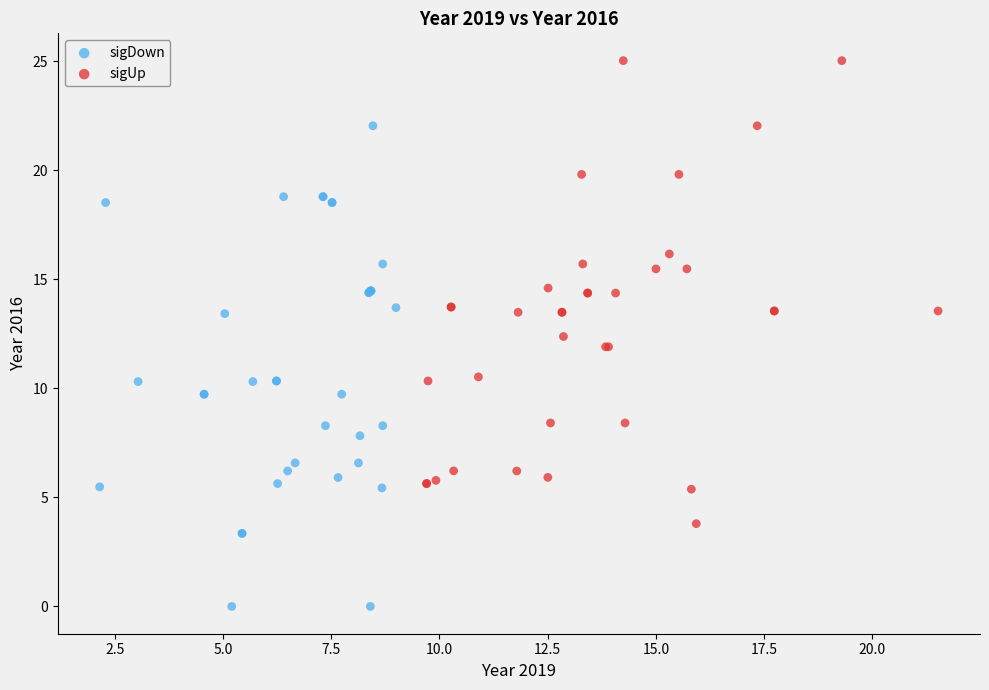

Which series contains the highest Y value?

sigUp